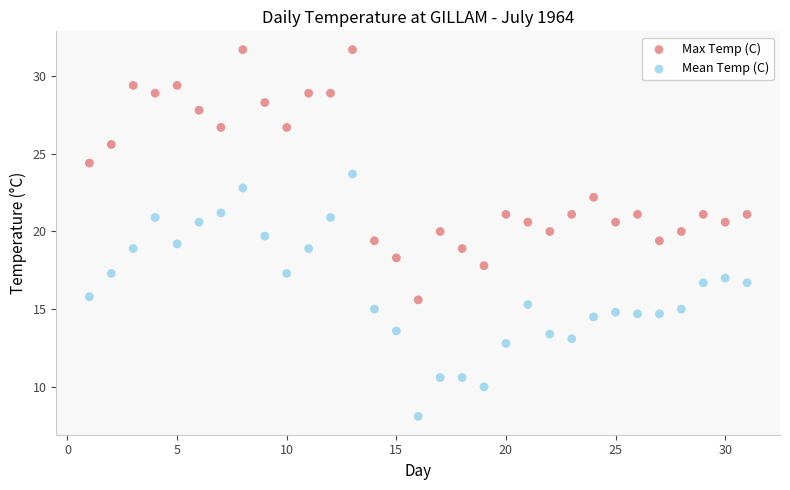

Which series reaches the maximum Y coordinate?

Max Temp (C)